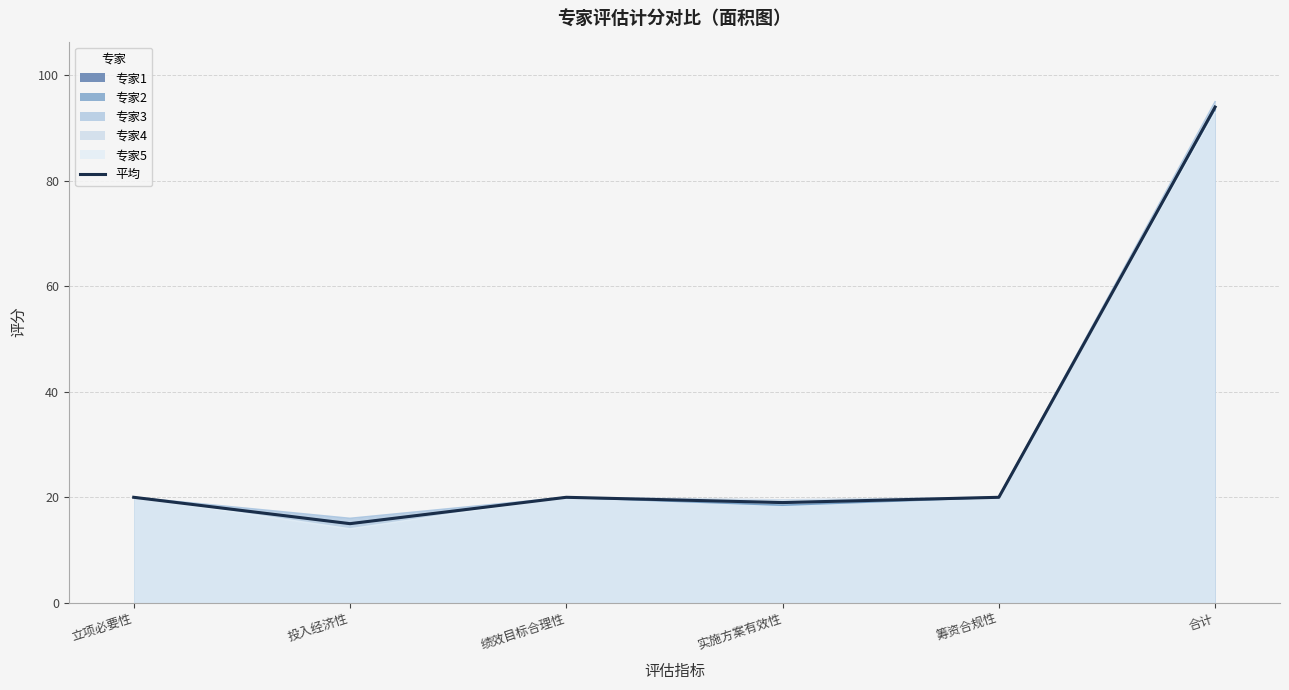

What is the label of the 1st point from the left?

立项必要性